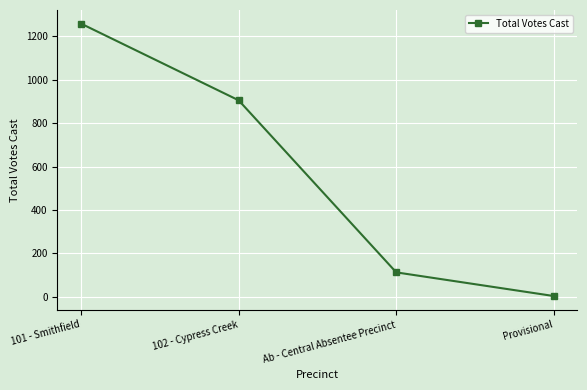

Does the chart display data point markers on the line(s)?

Yes